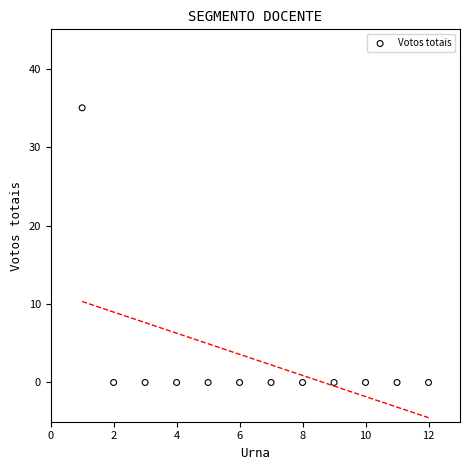

What is the range of Y values (max minus min)?

35